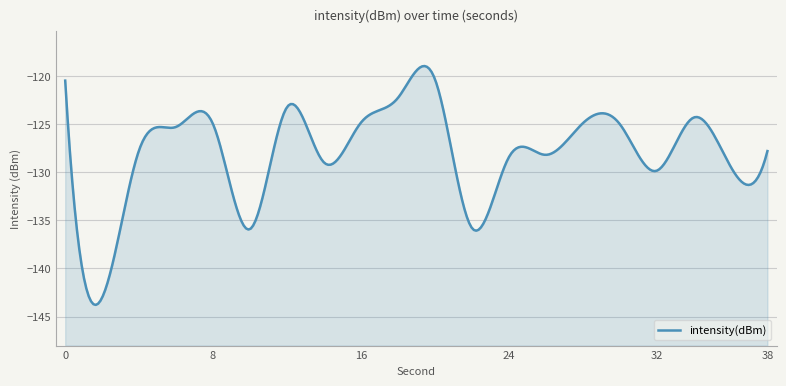

Which category has the highest value across all series?

20